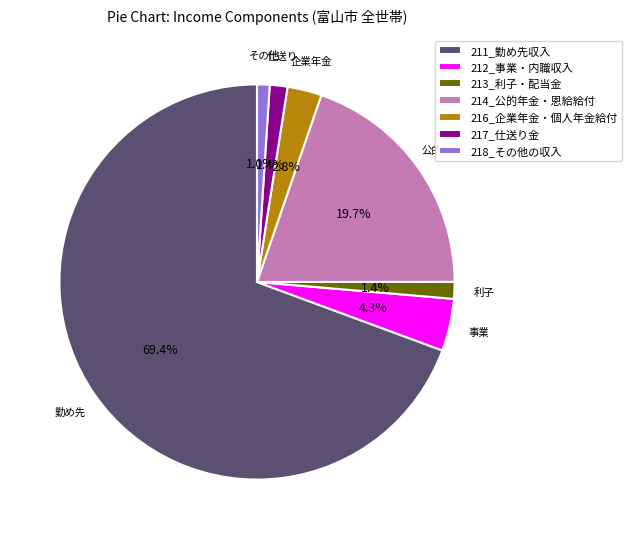

Is the sum of 217_仕送り金 and 216_企業年金・個人年金給付 greater than half?

No